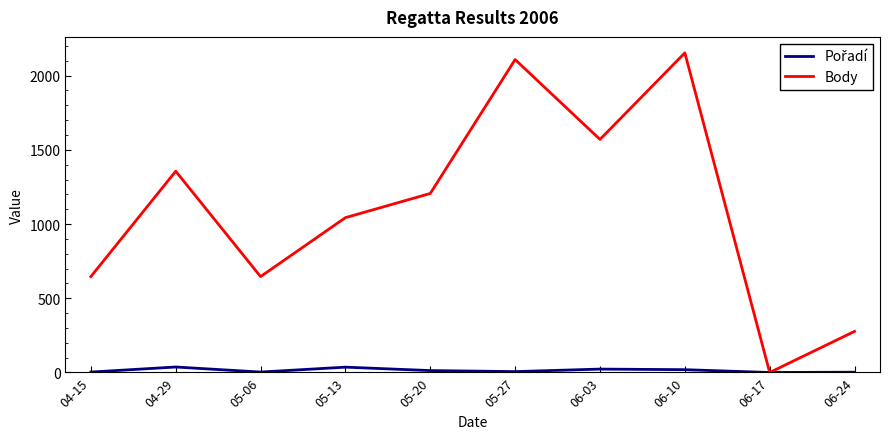

What is the spread (max minus min) of values at 04-29?

1319